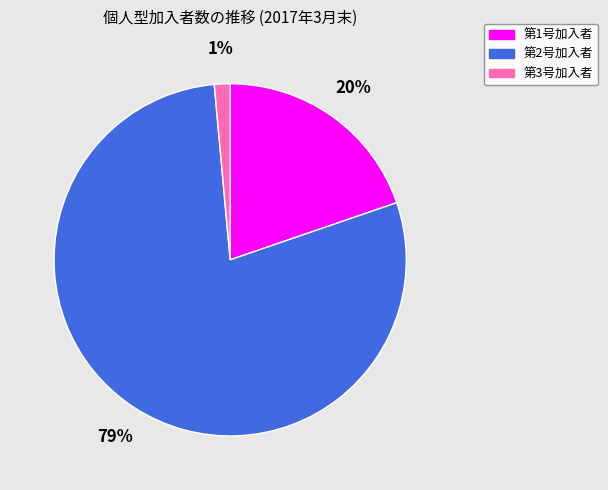

How many segments does this pie chart have?

3